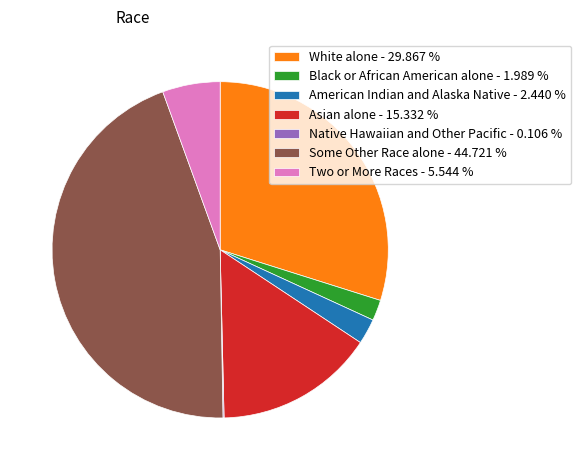

Which slice is the largest?

Some Other Race alone